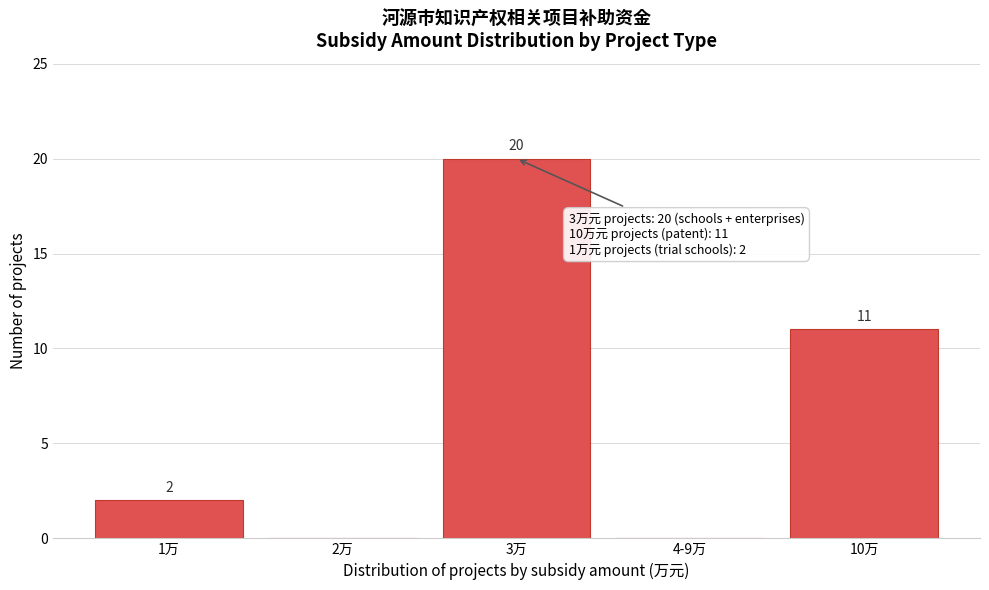

Reading left to right, transcribe all the data shown in this chart.

1万=2	2万=0	3万=20	4-9万=0	10万=11